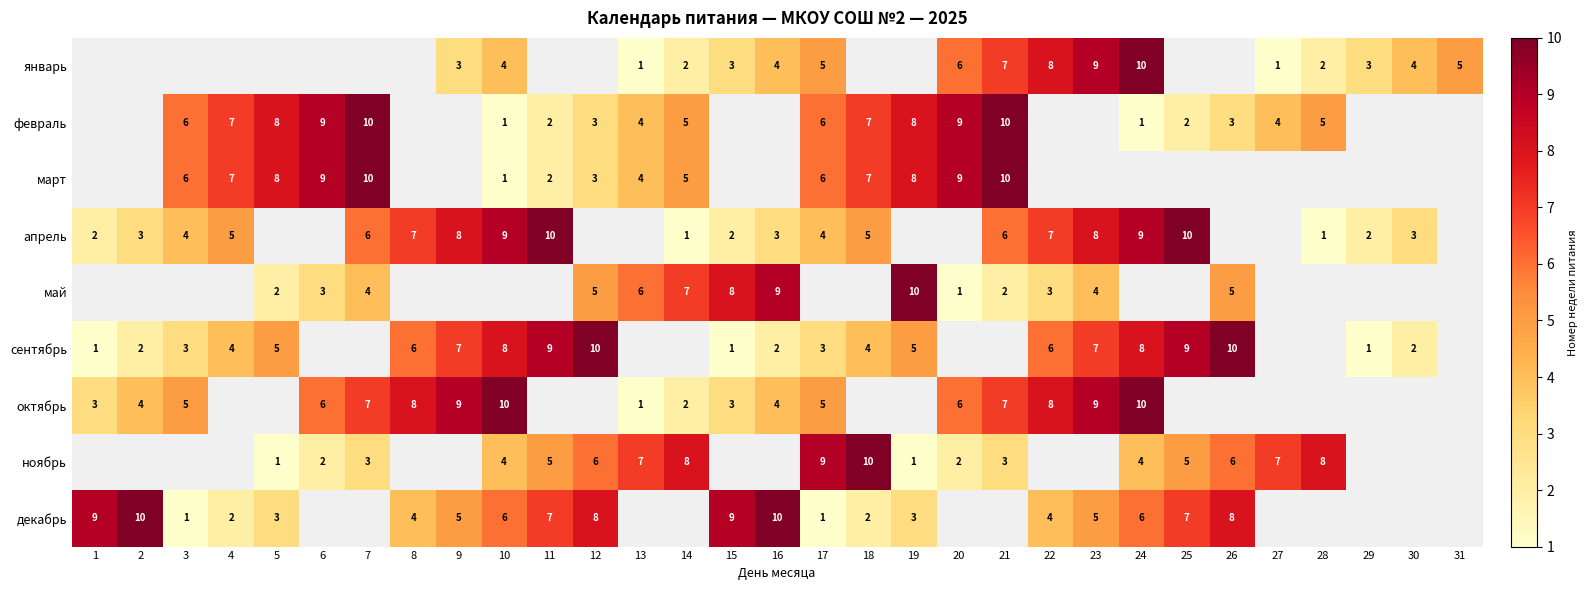

Is it true that апрель equals 6 at 7?

True